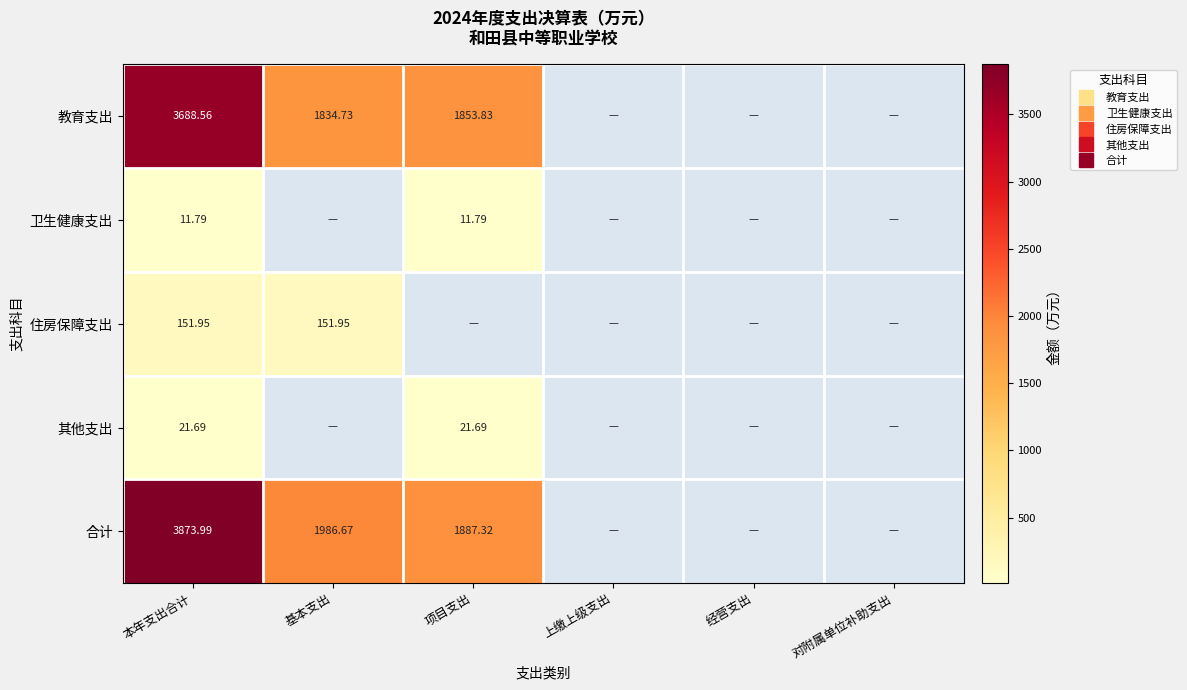

Is the value of 住房保障支出 at 基本支出 greater than the value of 卫生健康支出 at 上缴上级支出?

Yes